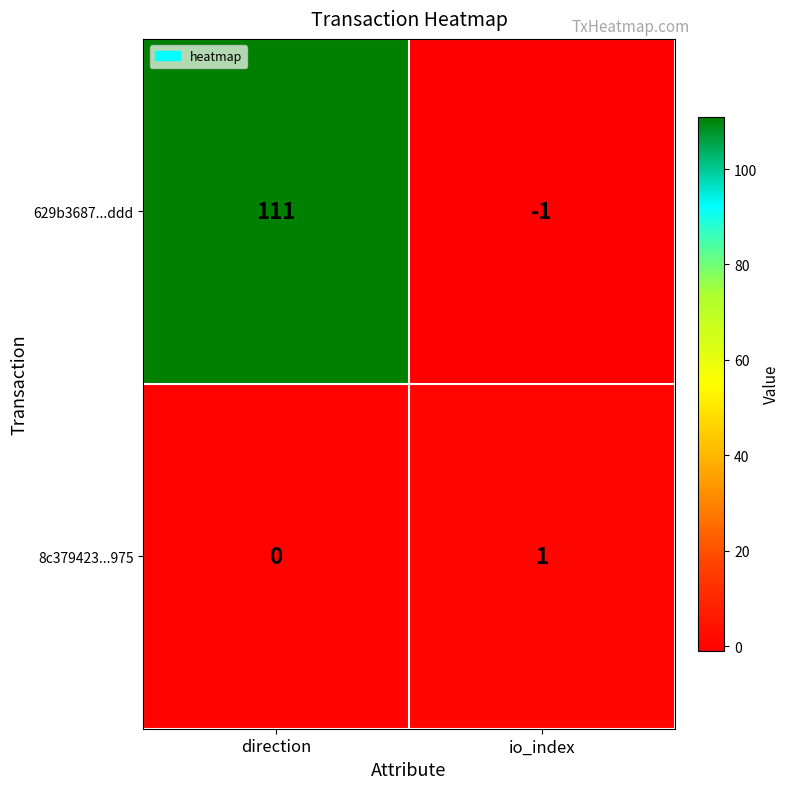

What is the spread (max minus min) of values at io_index?

2